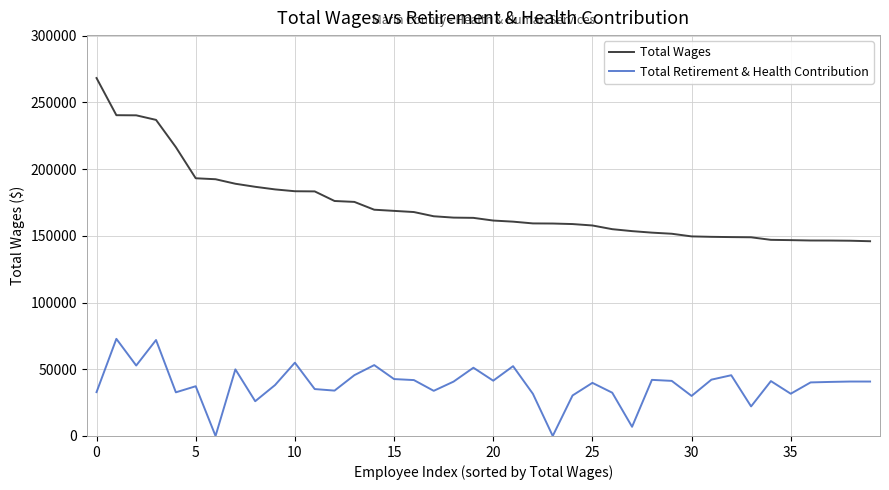

Which series has the largest total across all categories?

Total Wages